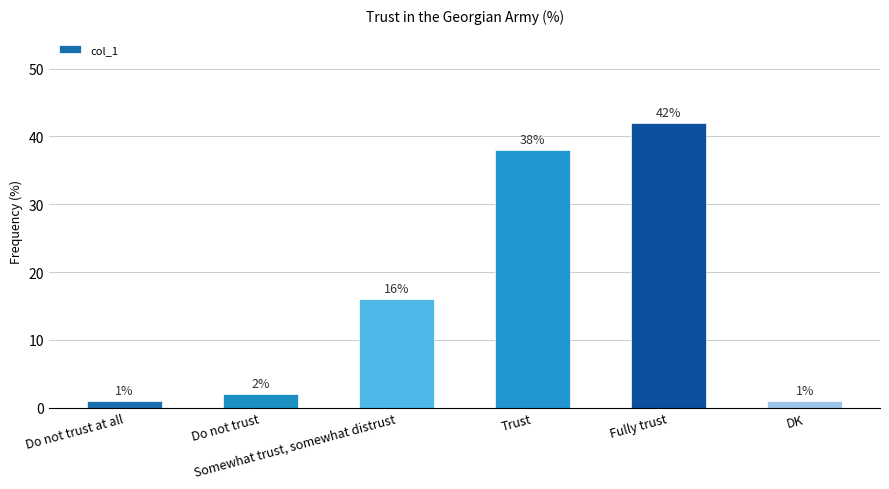

What is the greatest value displayed?

42